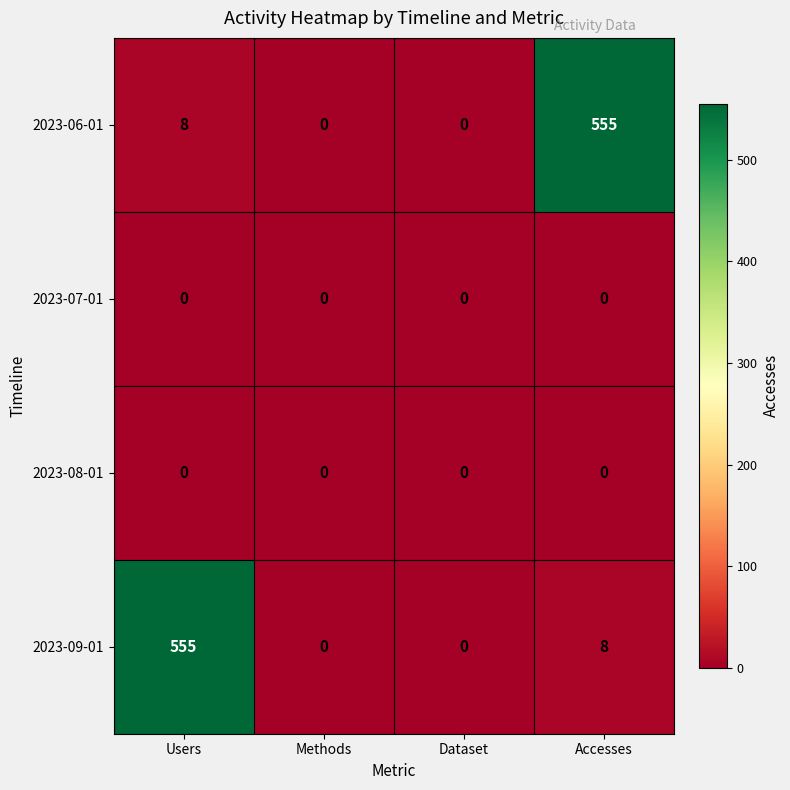

Between Users and Methods, which series saw the biggest shift?

2023-09-01